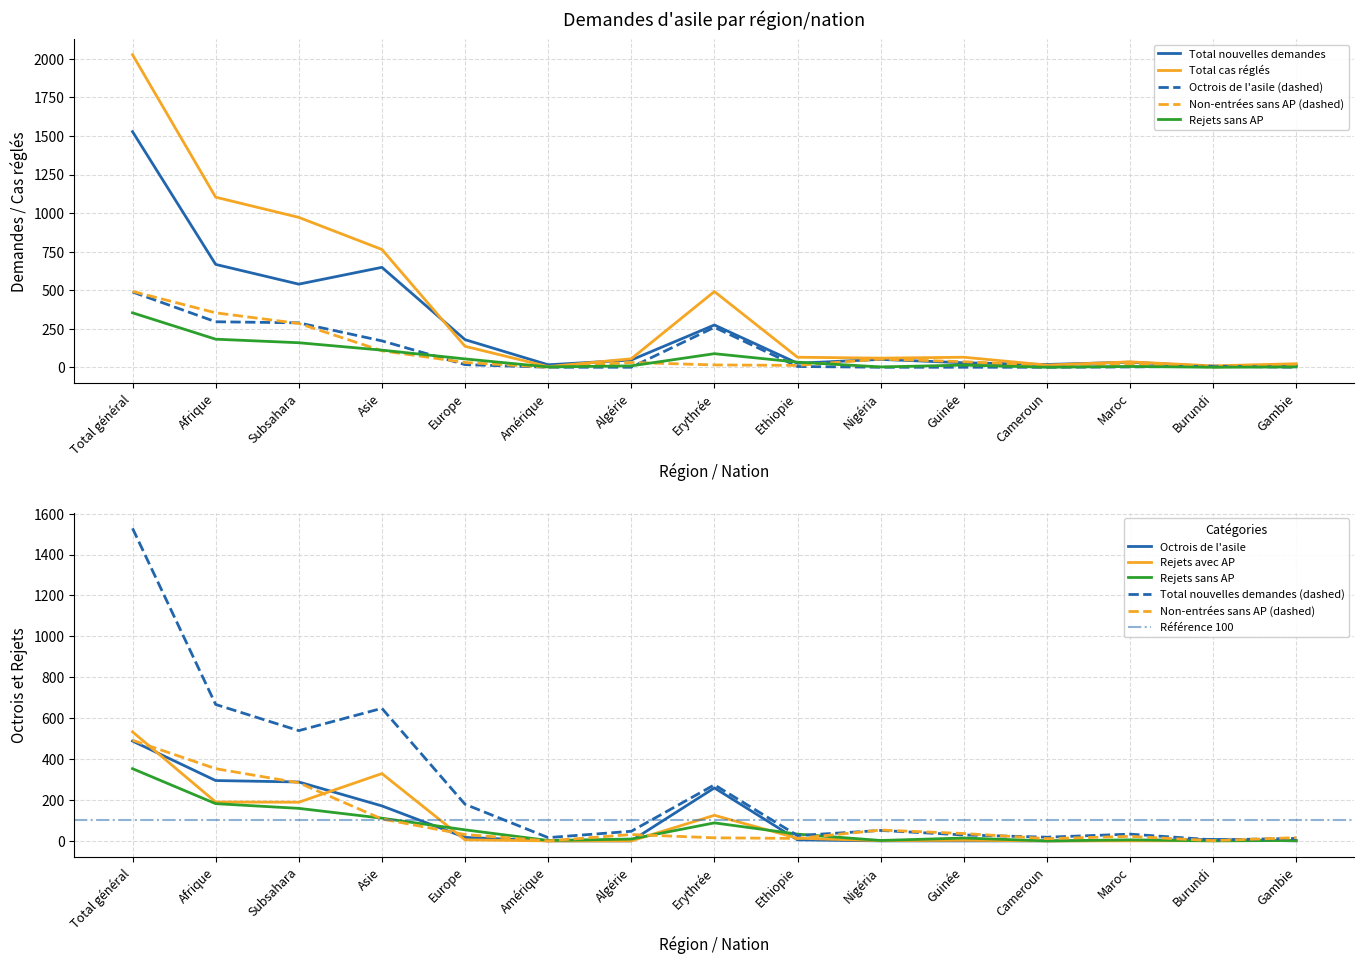

The value of Total nouvelles demandes at Amérique is 28. True or false?

False